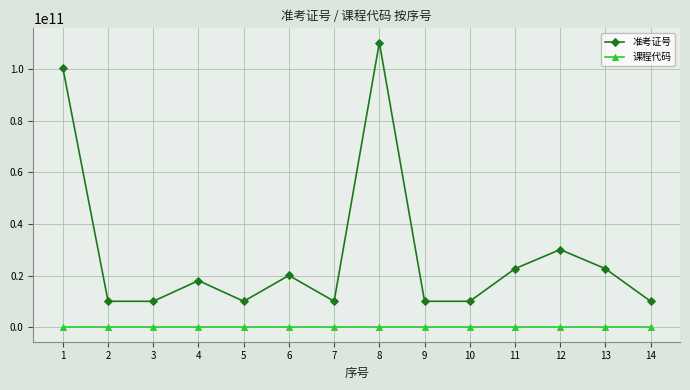

True or false: 准考证号 and 课程代码 cross at least once.

False